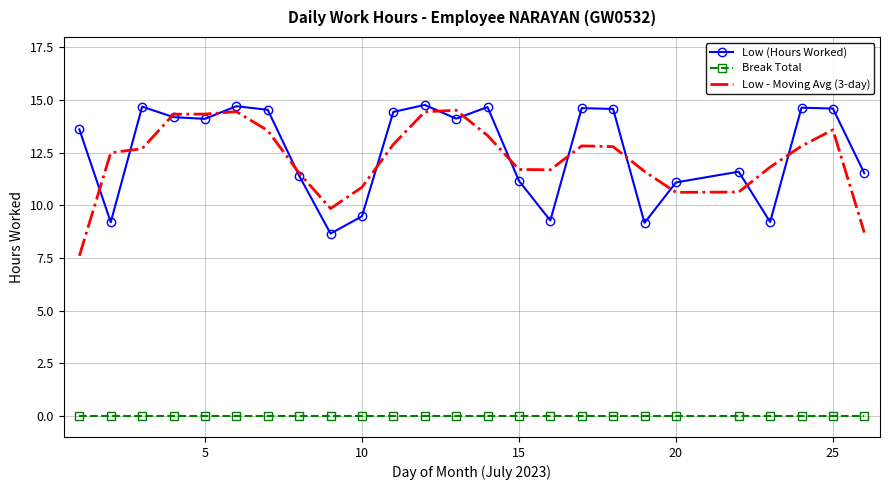

What is the maximum value for Low - Moving Avg (3-day)?

14.5